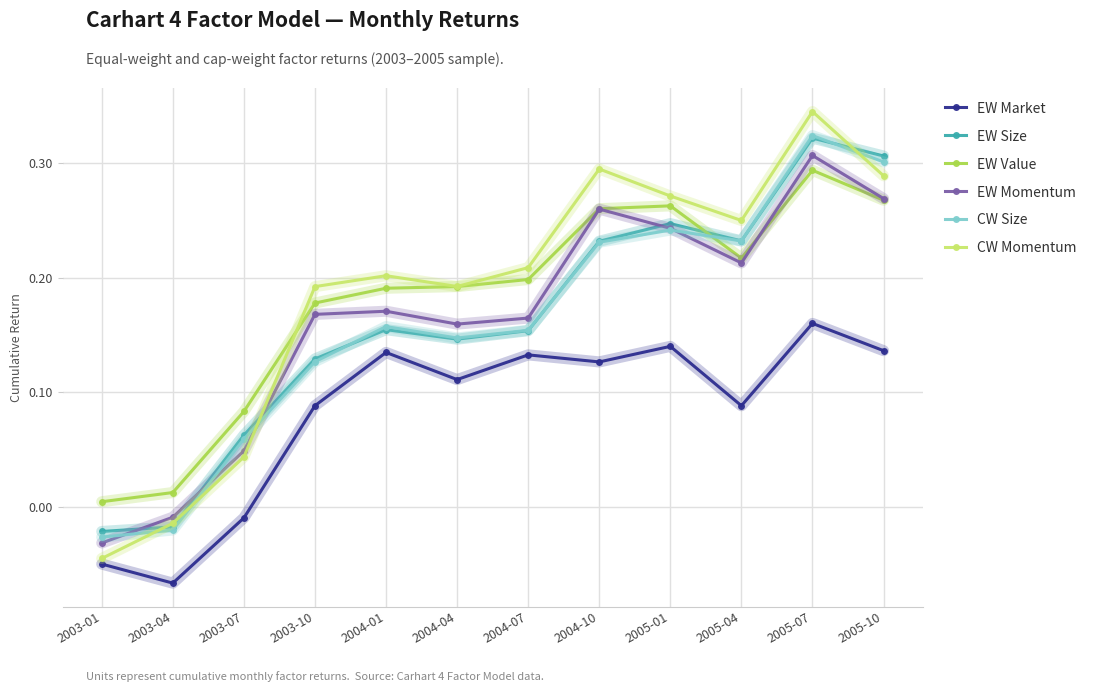

How many lines are shown in the chart?

6